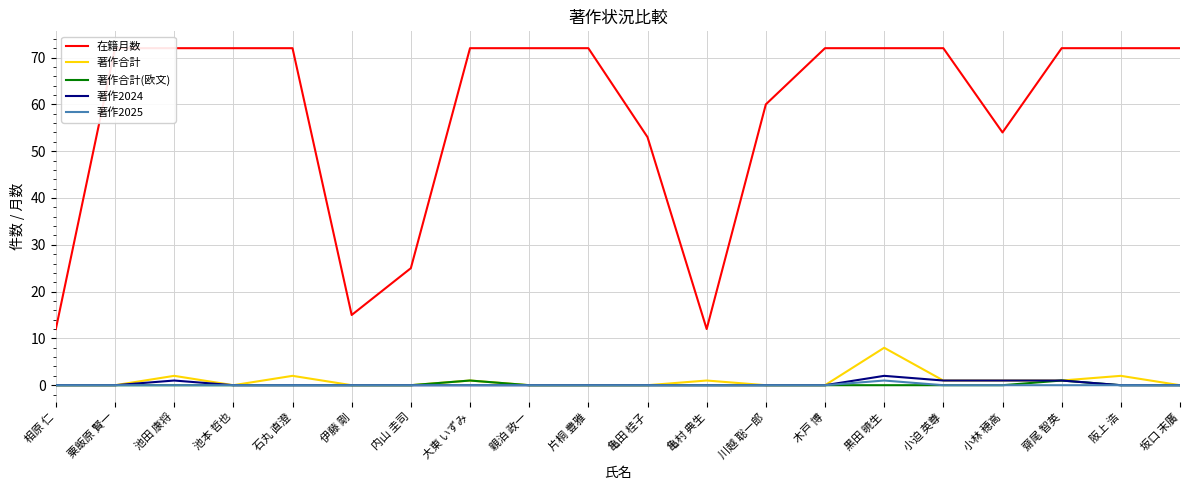

What is the label of the 5th point from the right?

小迫 英尊